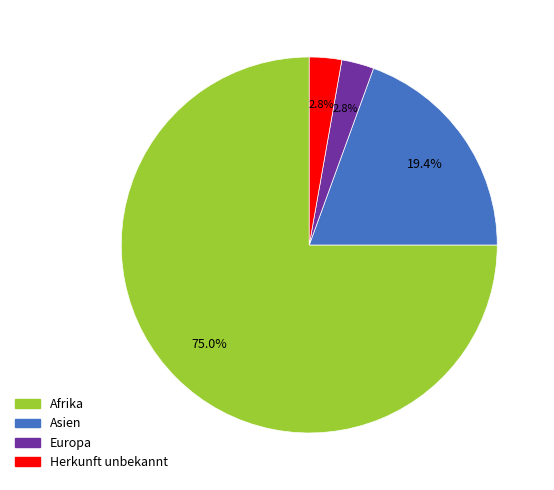

To the nearest percent, what percentage of the pie is Afrika?

75%